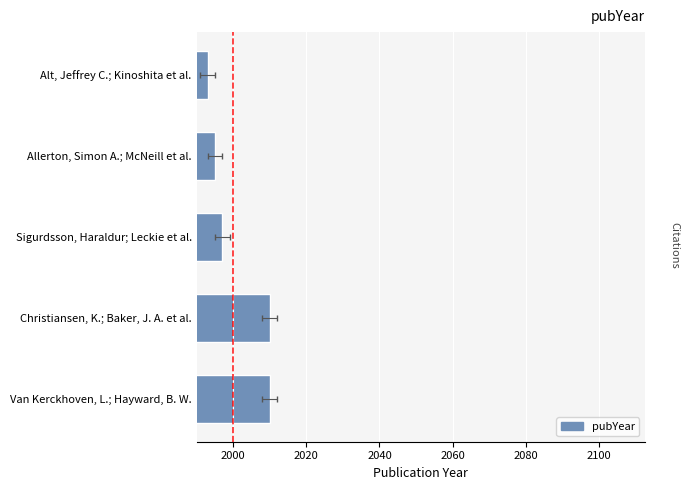

How many series are shown in this chart?

1